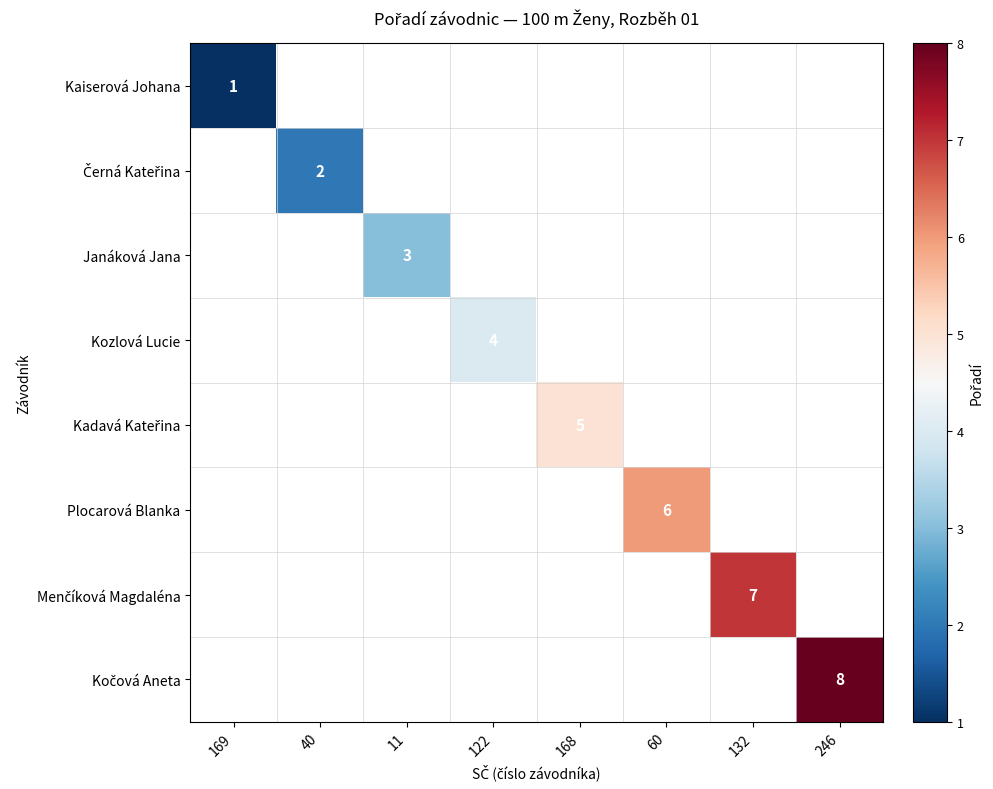

Is it true that Kaiserová Johana equals 1 at 169?

True